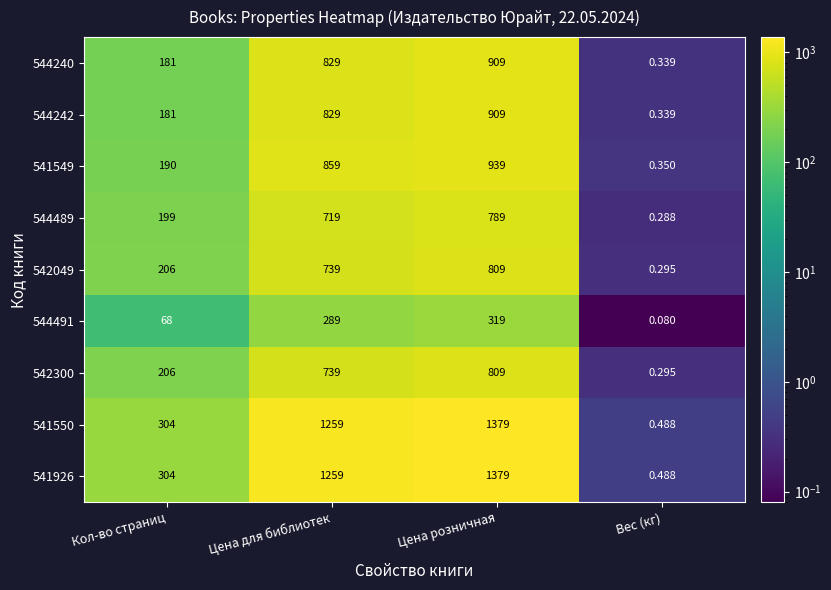

Is the value of 544242 at Цена розничная greater than the value of 542300 at Цена розничная?

Yes